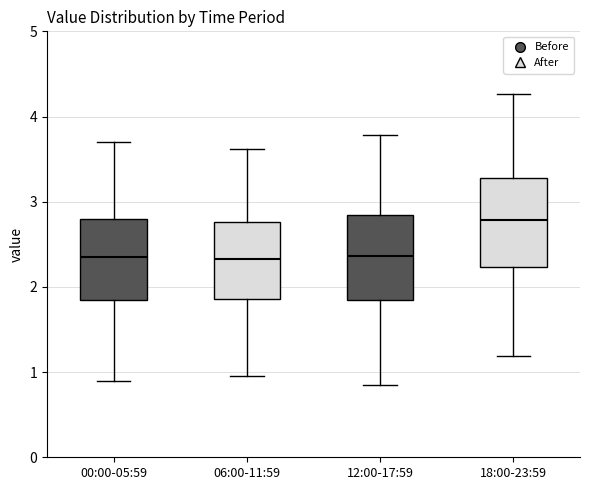

Reading left to right, transcribe this box plot: for each box, give where its median line is, the range the box spans, and where its two whiskers end, as read against the y-axis. The values are not printed on the chart, so give them approximately, as read against the axis.

00:00-05:59: median 2.4, box 1.9 to 2.8, whiskers 0.9 to 3.7
06:00-11:59: median 2.3, box 1.9 to 2.8, whiskers 1.0 to 3.6
12:00-17:59: median 2.4, box 1.8 to 2.8, whiskers 0.8 to 3.8
18:00-23:59: median 2.8, box 2.2 to 3.3, whiskers 1.2 to 4.3